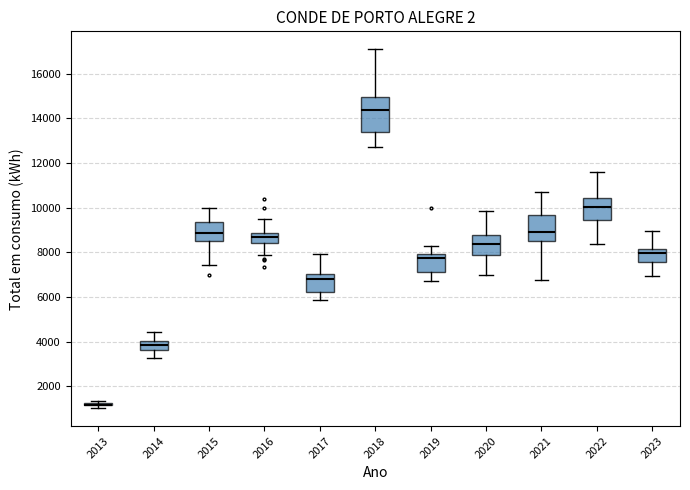

Reading left to right, read every box against the y-axis: the position of its median line, the range the box covers, and the ends of its whiskers. The values are not printed on the chart, so give them approximately, as read against the axis.

2013: box collapsed to a line at 1200, whiskers 1000 to 1400
2014: median 3800, box 3600 to 4000, whiskers 3200 to 4400
2015: median 8800, box 8400 to 9400, whiskers 7400 to 10000
2016: median 8600, box 8400 to 8800, whiskers 7800 to 9400
2017: median 6800, box 6200 to 7000, whiskers 5800 to 8000
2018: median 14400, box 13400 to 15000, whiskers 12600 to 17000
2019: median 7800, box 7000 to 8000, whiskers 6600 to 8200
2020: median 8400, box 7800 to 8800, whiskers 7000 to 9800
2021: median 9000, box 8400 to 9600, whiskers 6800 to 10600
2022: median 10000, box 9400 to 10400, whiskers 8400 to 11600
2023: median 8000, box 7600 to 8200, whiskers 7000 to 9000